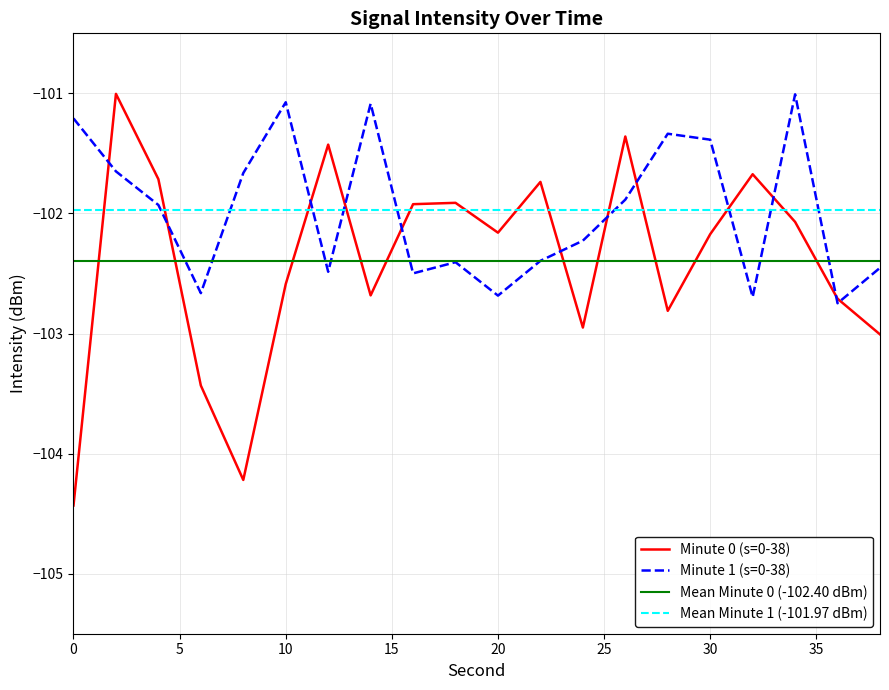

What is the maximum value for Minute 1 (s=0-38)?

-101.0